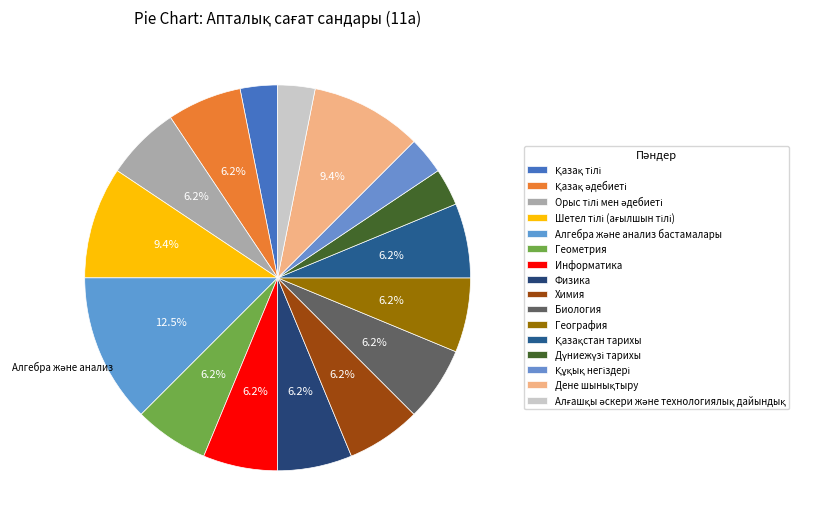

How many slices are in this pie chart?

16